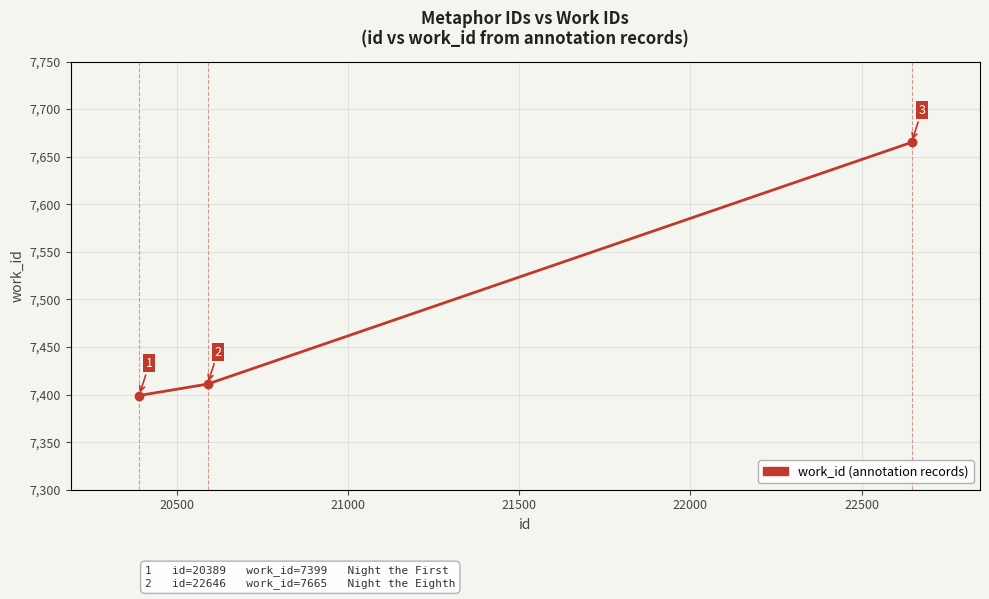

What is the difference between the maximum and second lowest values?

254